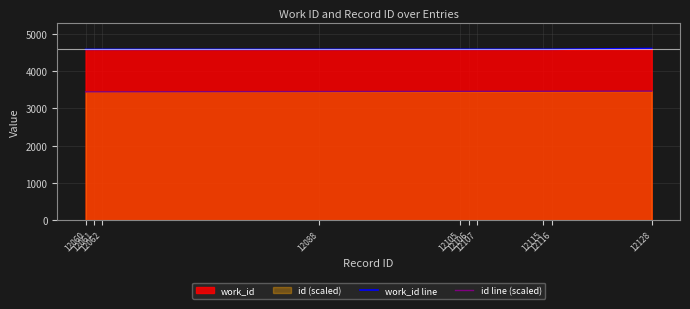

Which category has the lowest value across all series?

12060